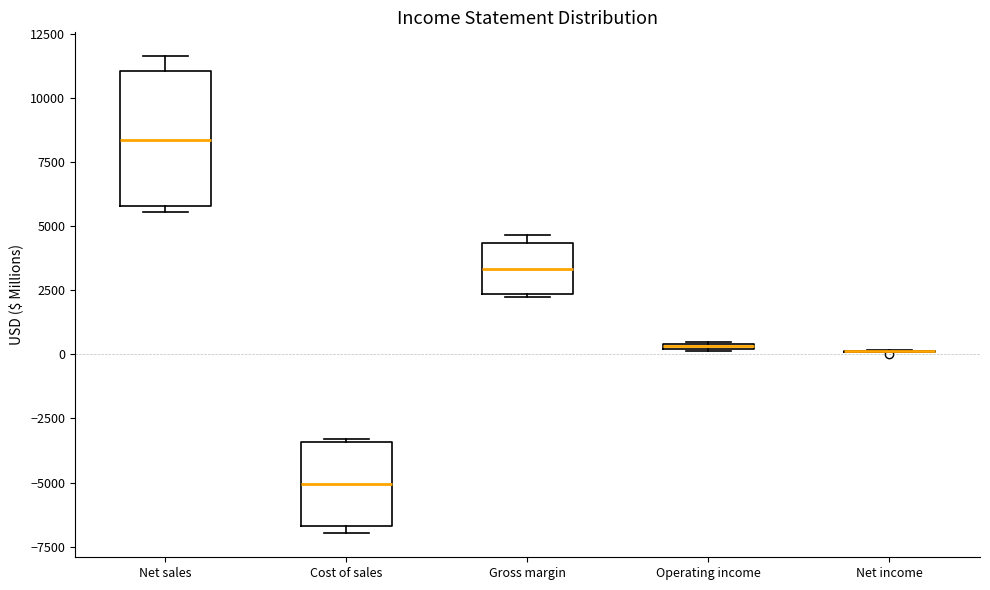

Comparing the boxes themselves (not the whiskers), which one is the tallest?

Net sales